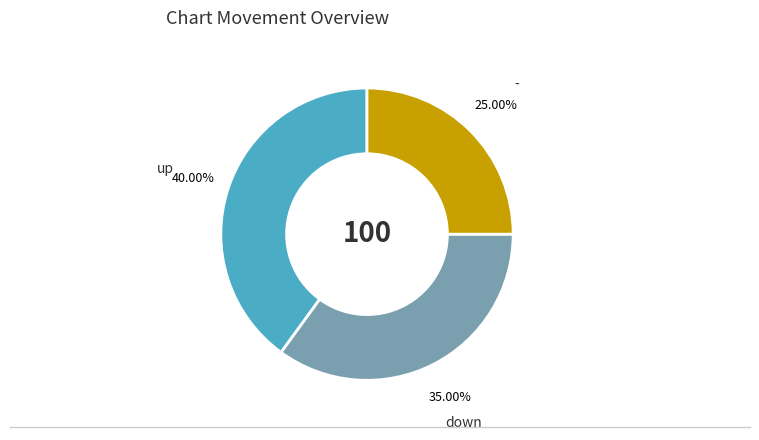

What is the total percentage of - and up?

65.0%